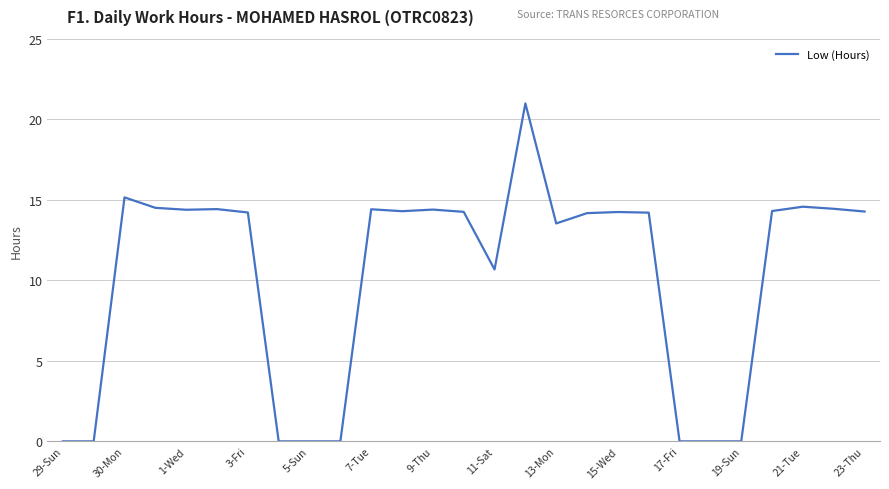

What is the maximum value shown in the chart?

21.0